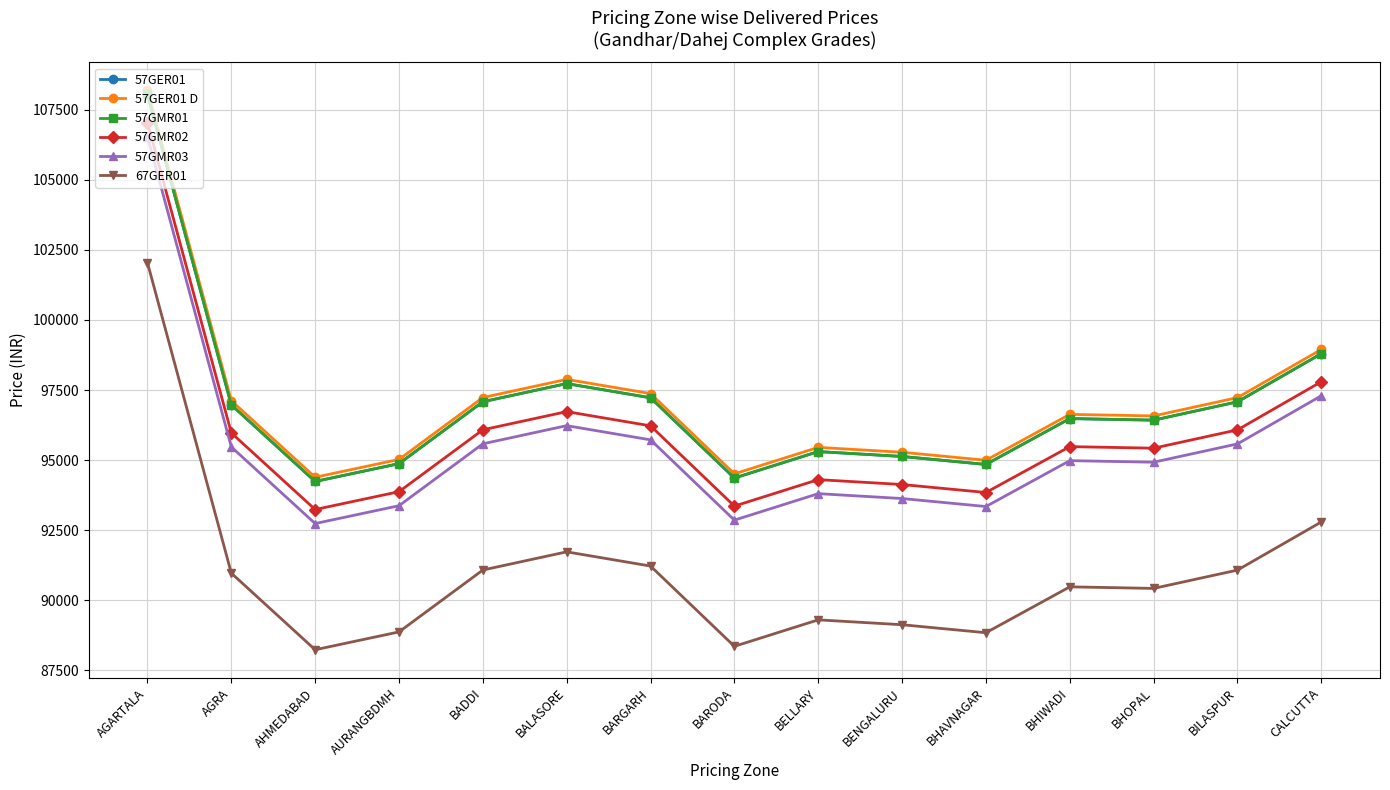

At which label does 57GMR03 reach its minimum?

AHMEDABAD